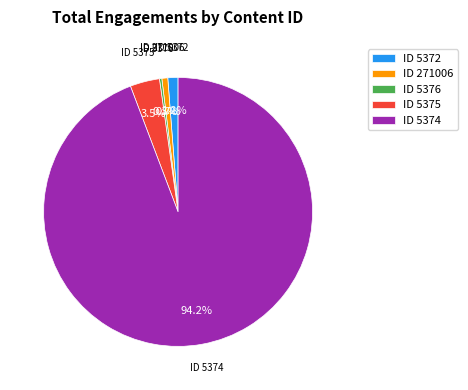

Approximately how many times larger is the value at ID 271006 compared to ID 5372?

0.6